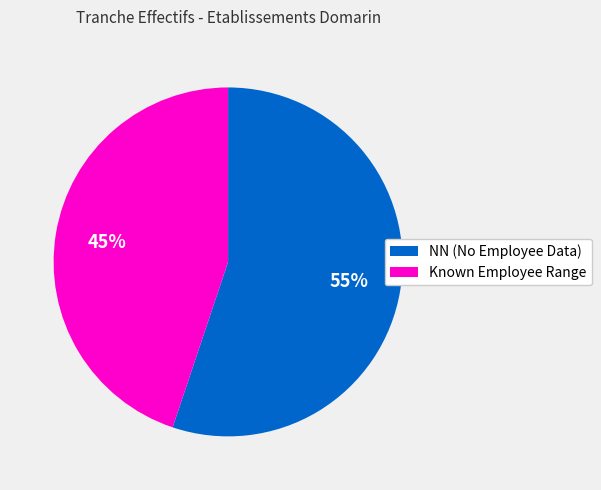

To the nearest percent, what is the difference between the largest and smallest slice percentages?

10%